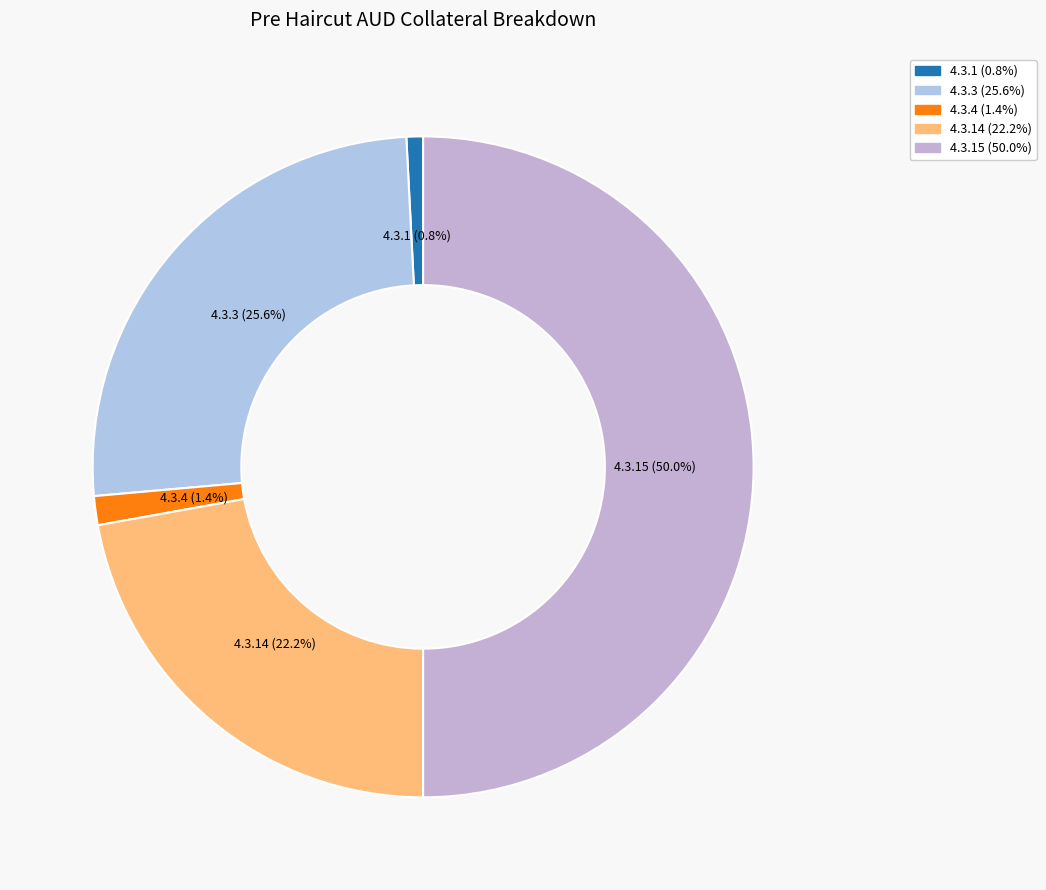

Count the number of slices in the pie.

5